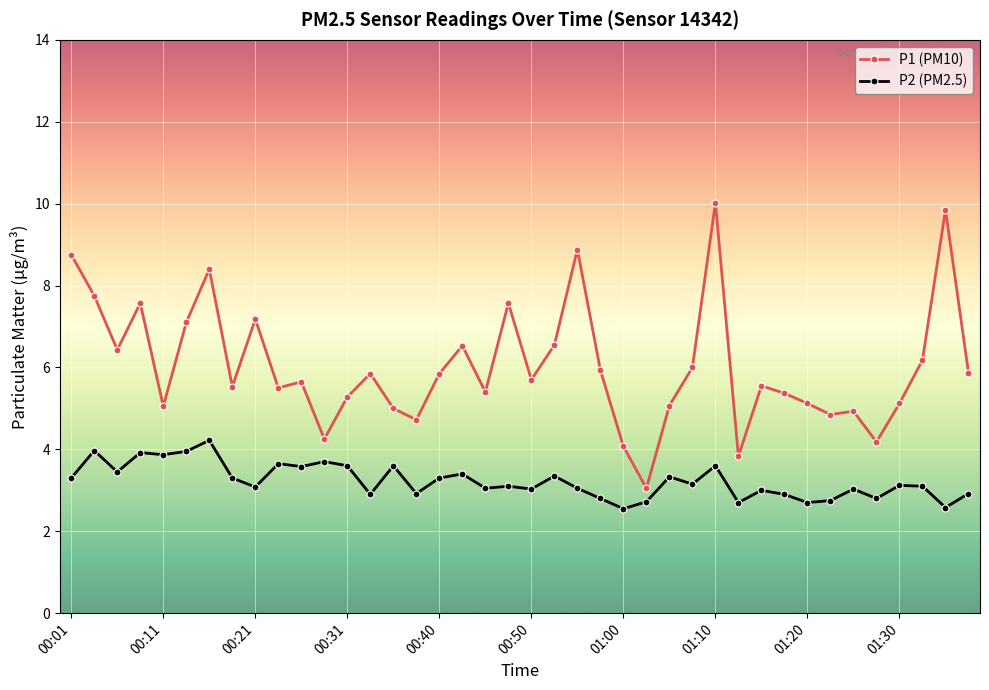

List the series in order of their overall mean, highest first.

P1 (PM10), P2 (PM2.5)